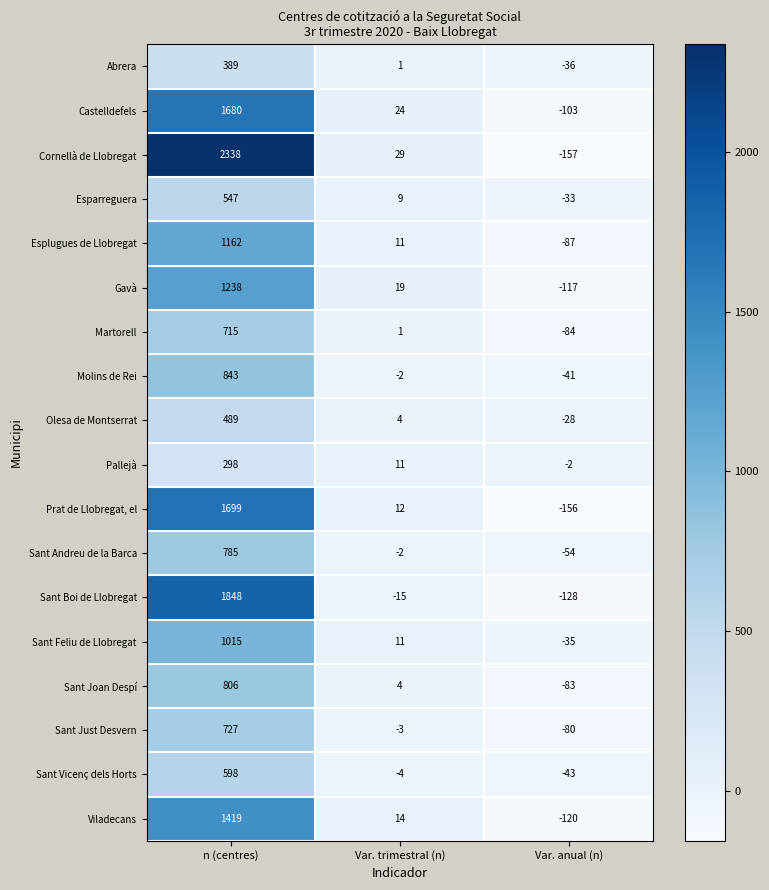

Rank the series by their maximum value, from highest to lowest.

Cornellà de Llobregat, Sant Boi de Llobregat, Prat de Llobregat, el, Castelldefels, Viladecans, Gavà, Esplugues de Llobregat, Sant Feliu de Llobregat, Molins de Rei, Sant Joan Despí, Sant Andreu de la Barca, Sant Just Desvern, Martorell, Sant Vicenç dels Horts, Esparreguera, Olesa de Montserrat, Abrera, Pallejà